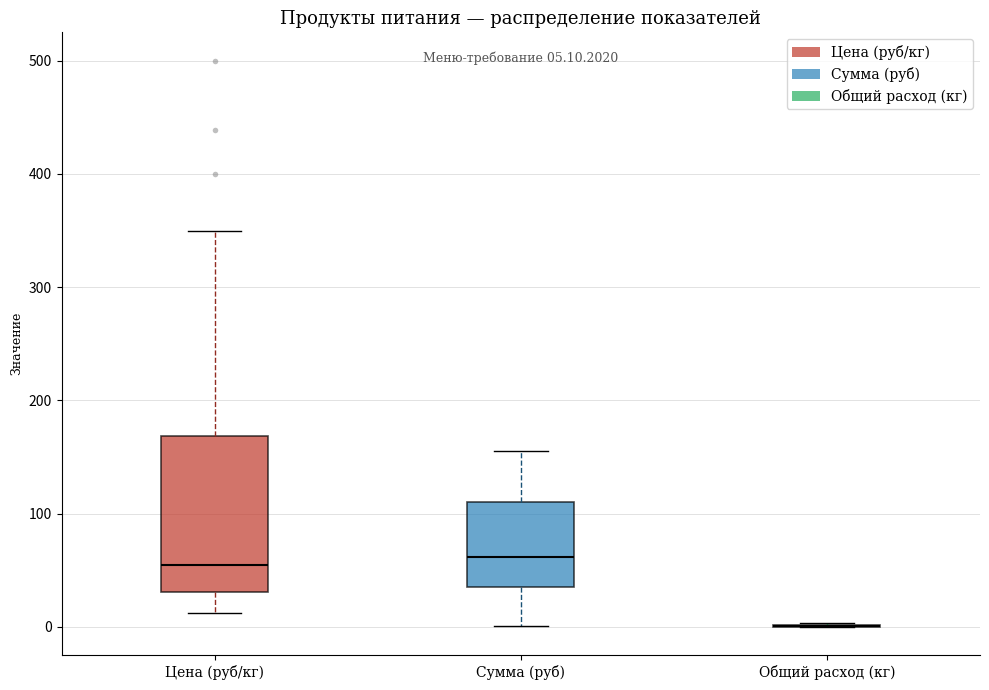

Which box is the tallest, from its lower edge to its upper edge?

Цена (руб/кг)